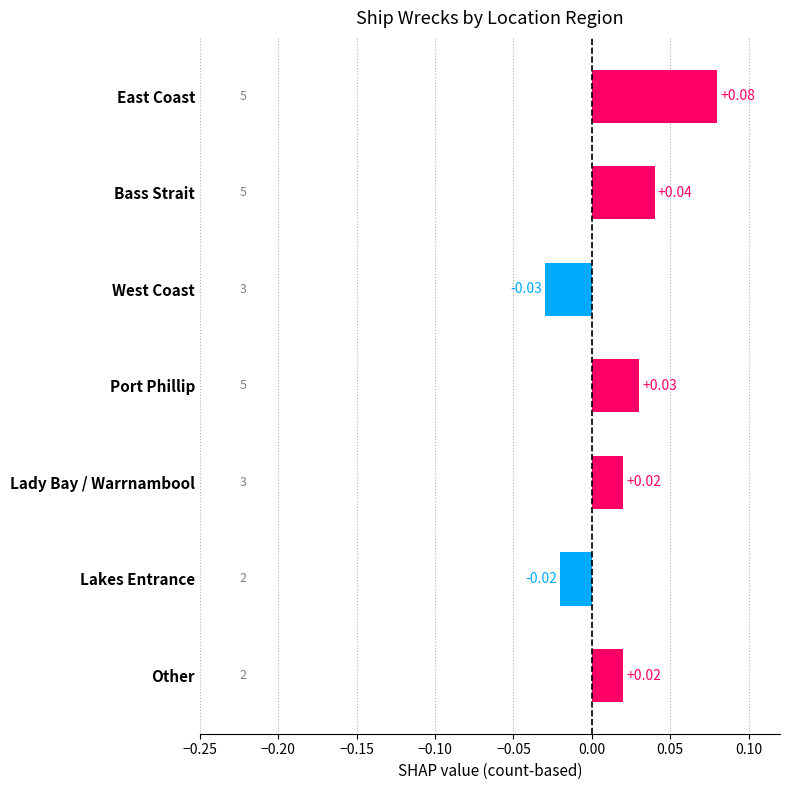

What is the label of the 6th bar from the top?

Lakes Entrance